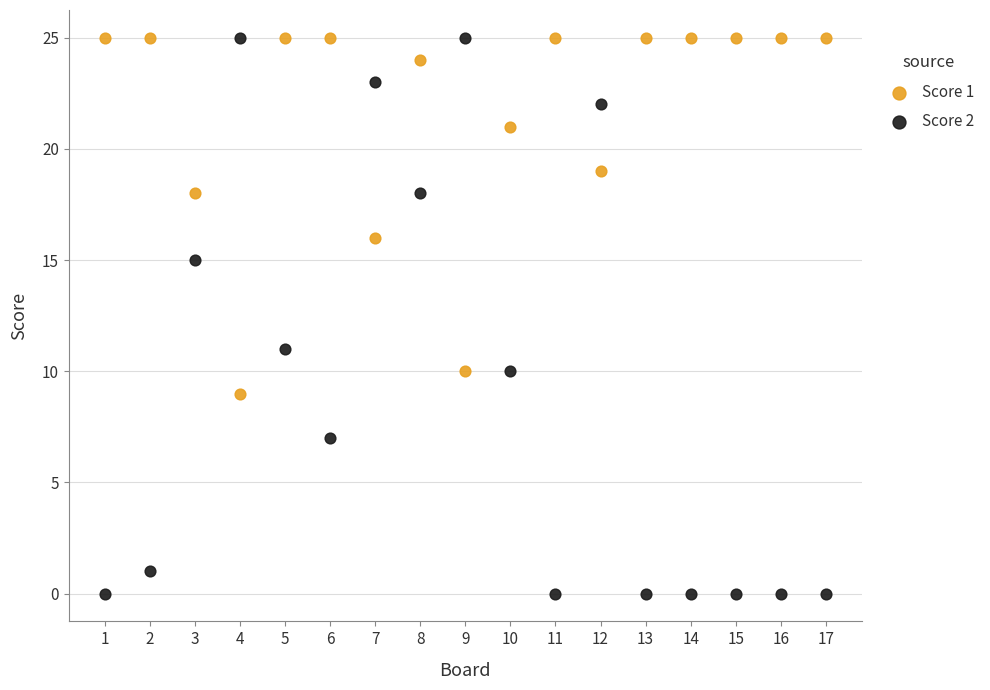

Across all series, what Y value is closest to 12?

11